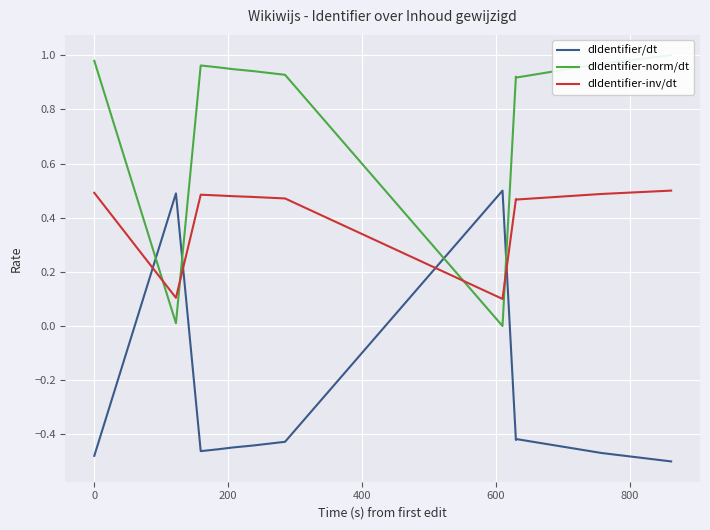

True or false: dIdentifier/dt has a value of -0.2 at 400.

False